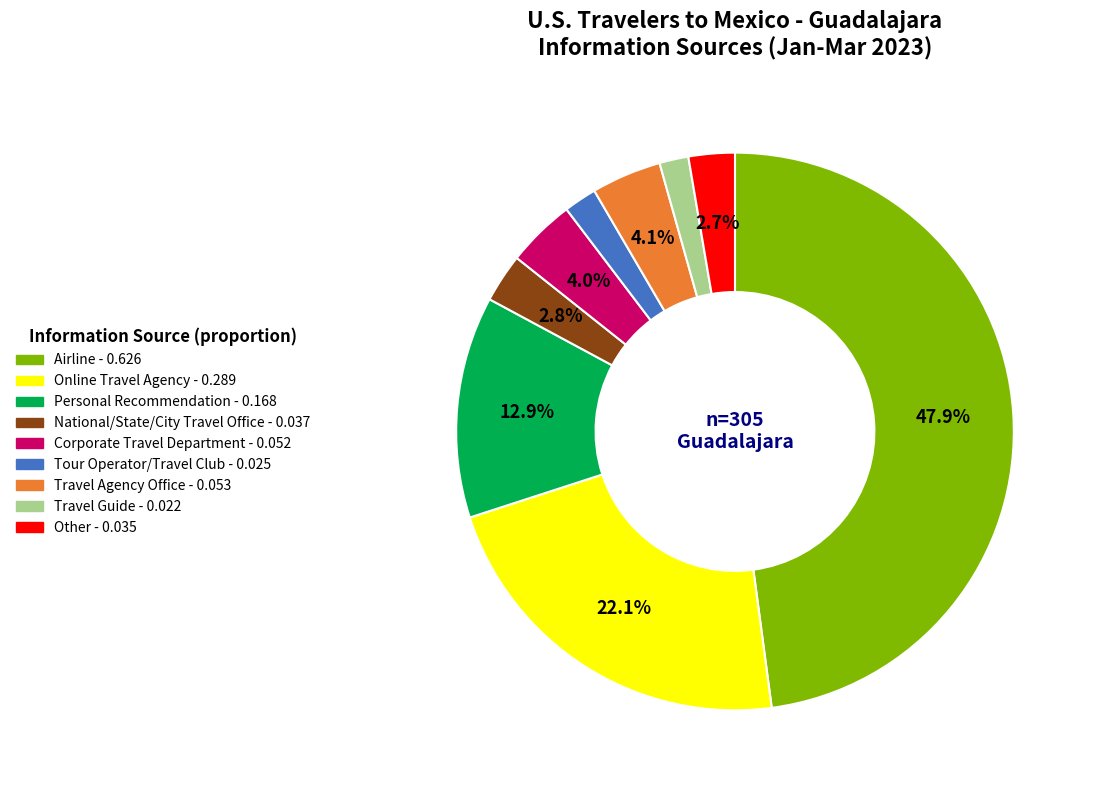

To the nearest percent, what portion does Personal Recommendation represent?

13%